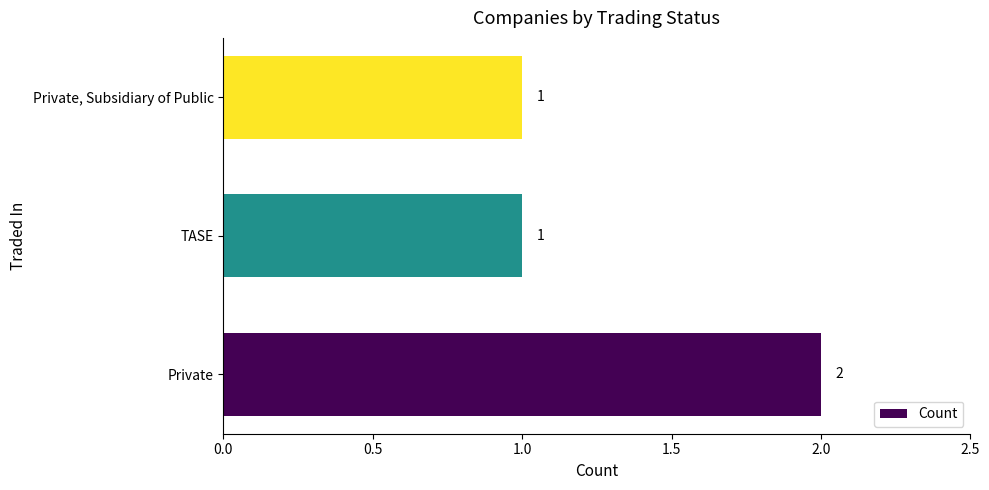

Count the number of values greater than 1.

1